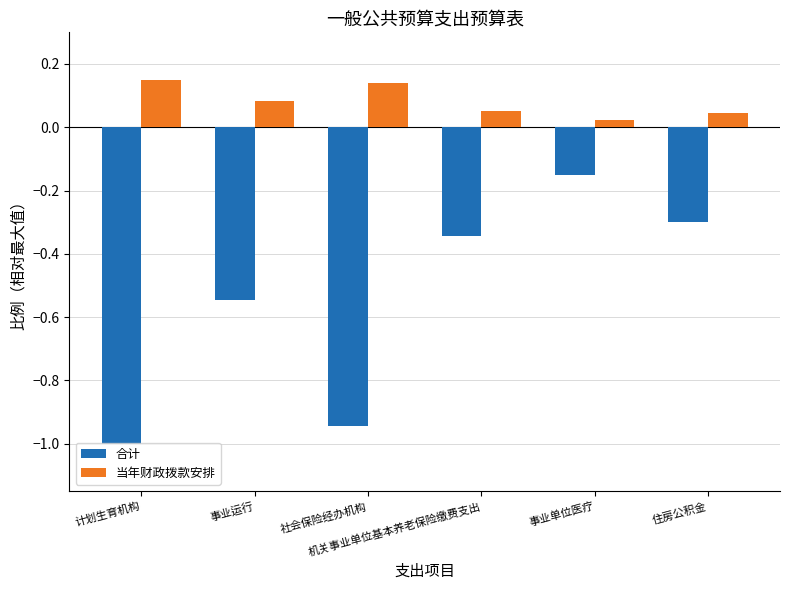

Which series has the widest spread of values?

合计